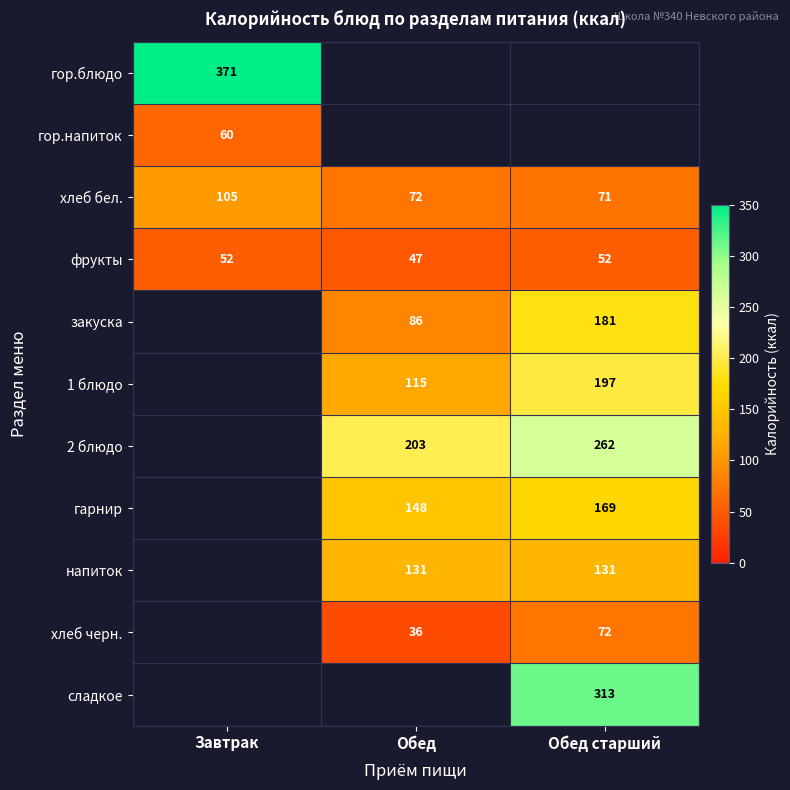

The хлеб черн. series shows 46 at Обед старший. True or false?

False